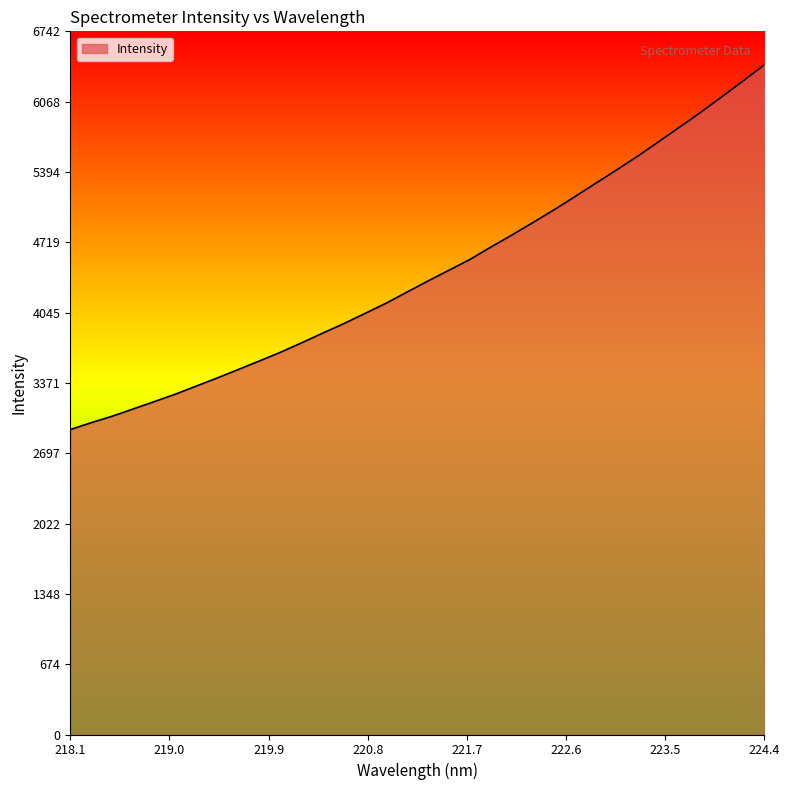

What is the sum of all values?

150509.7